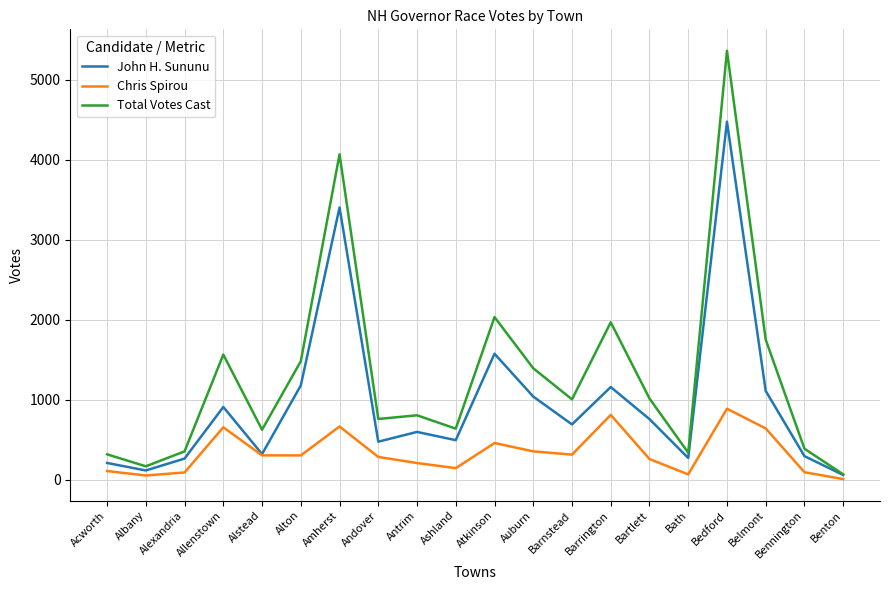

What is the average value of the John H. Sununu series?

970